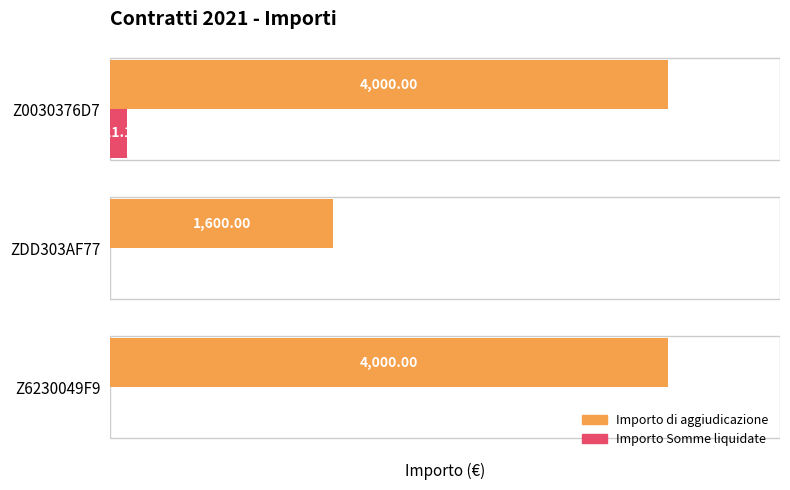

Which series changed the most between ZDD303AF77 and Z0030376D7?

Importo di aggiudicazione